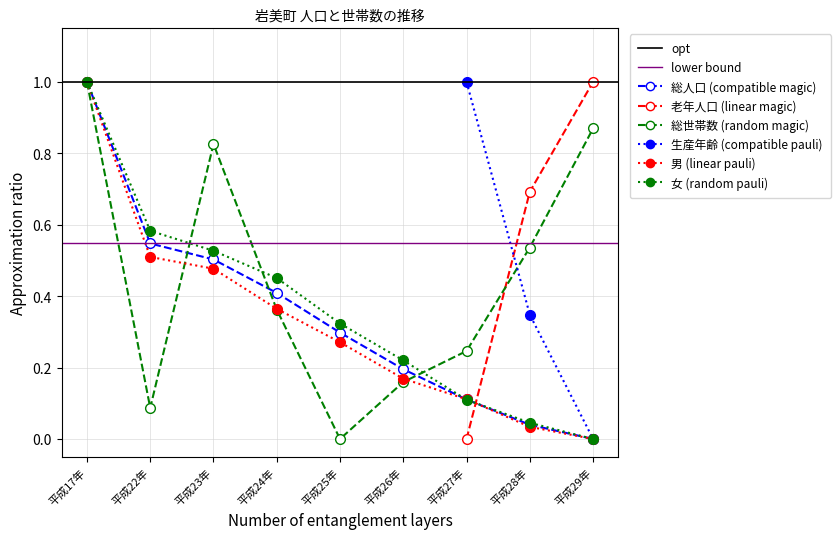

The value of 男 at 平成17年 is 1.0. True or false?

True